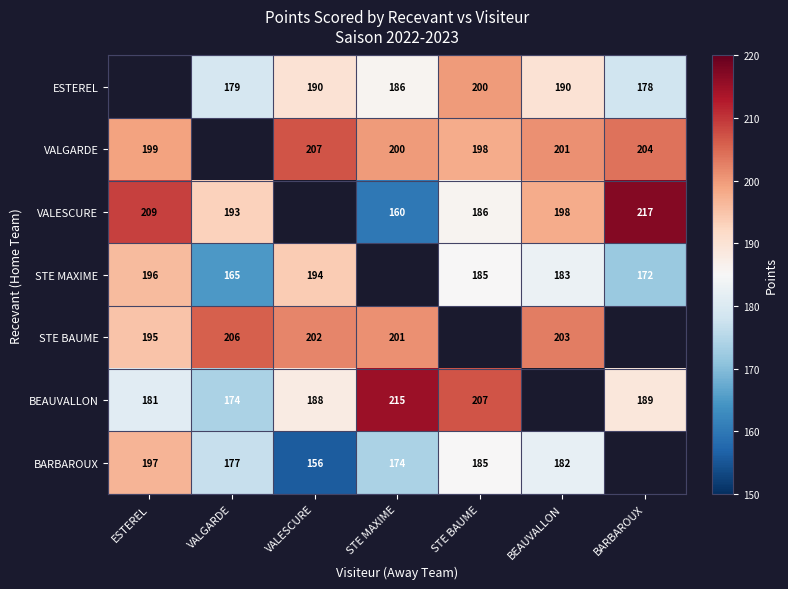

The value of STE MAXIME at BARBAROUX is 113. True or false?

False